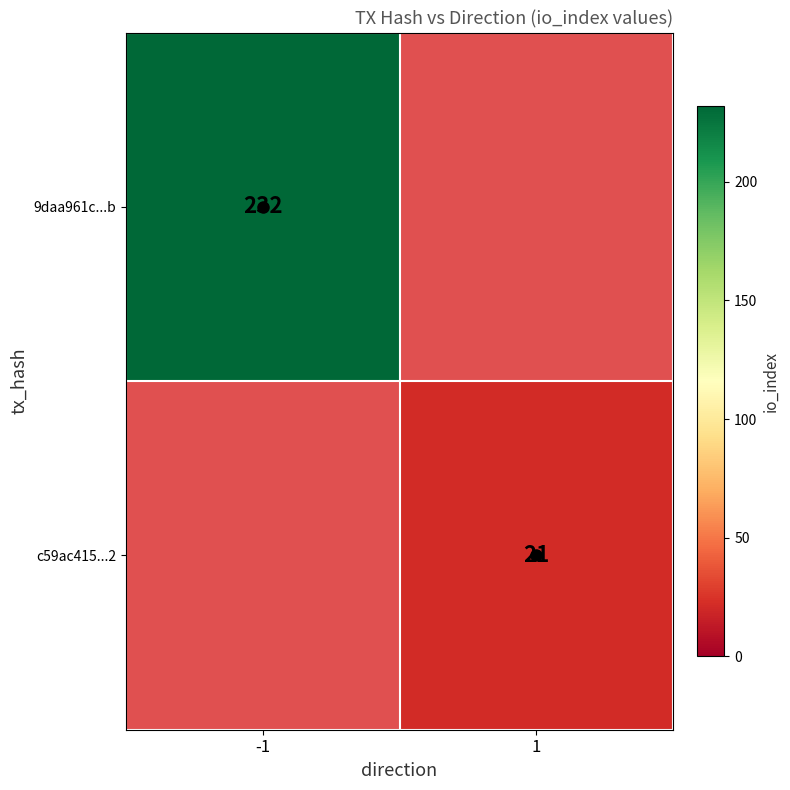

The value of c59ac415...2 at 1 is 10. True or false?

False